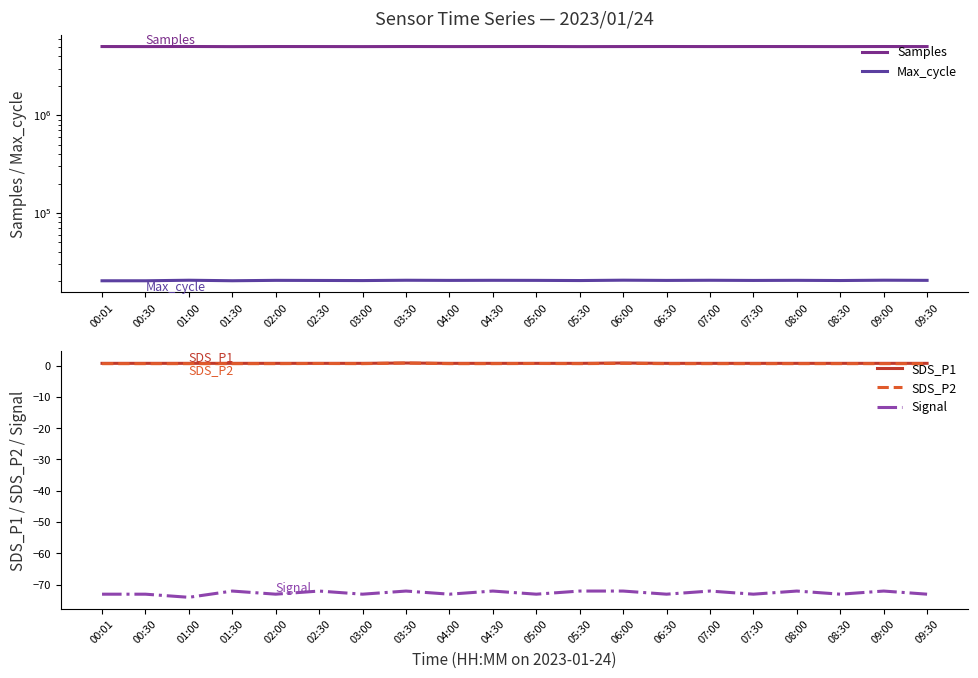

Where does the Max_cycle series first go above 20390?

01:00